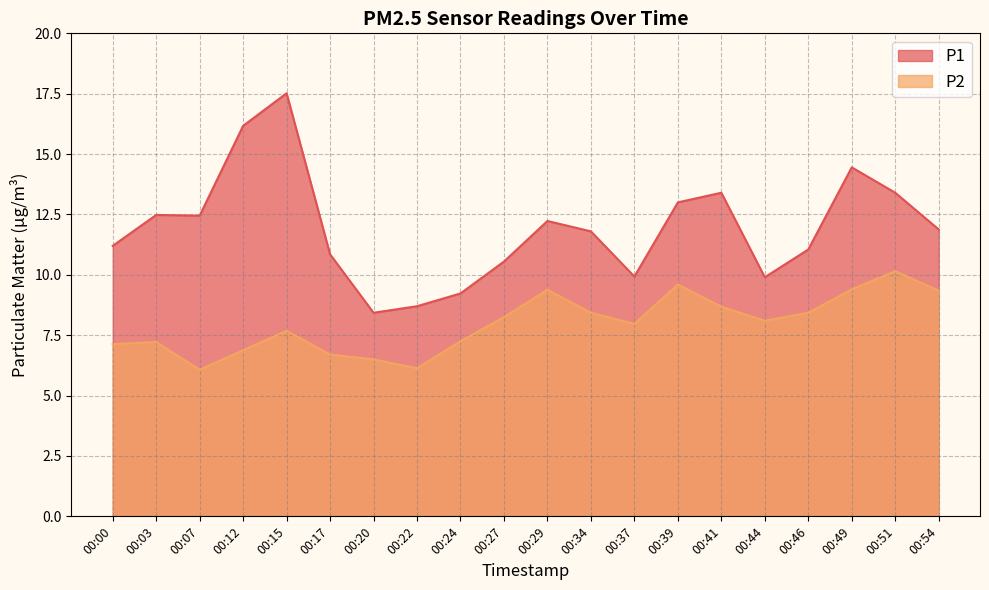

In P2, how many points are lower than both neighbors (excluding endpoints)?

4